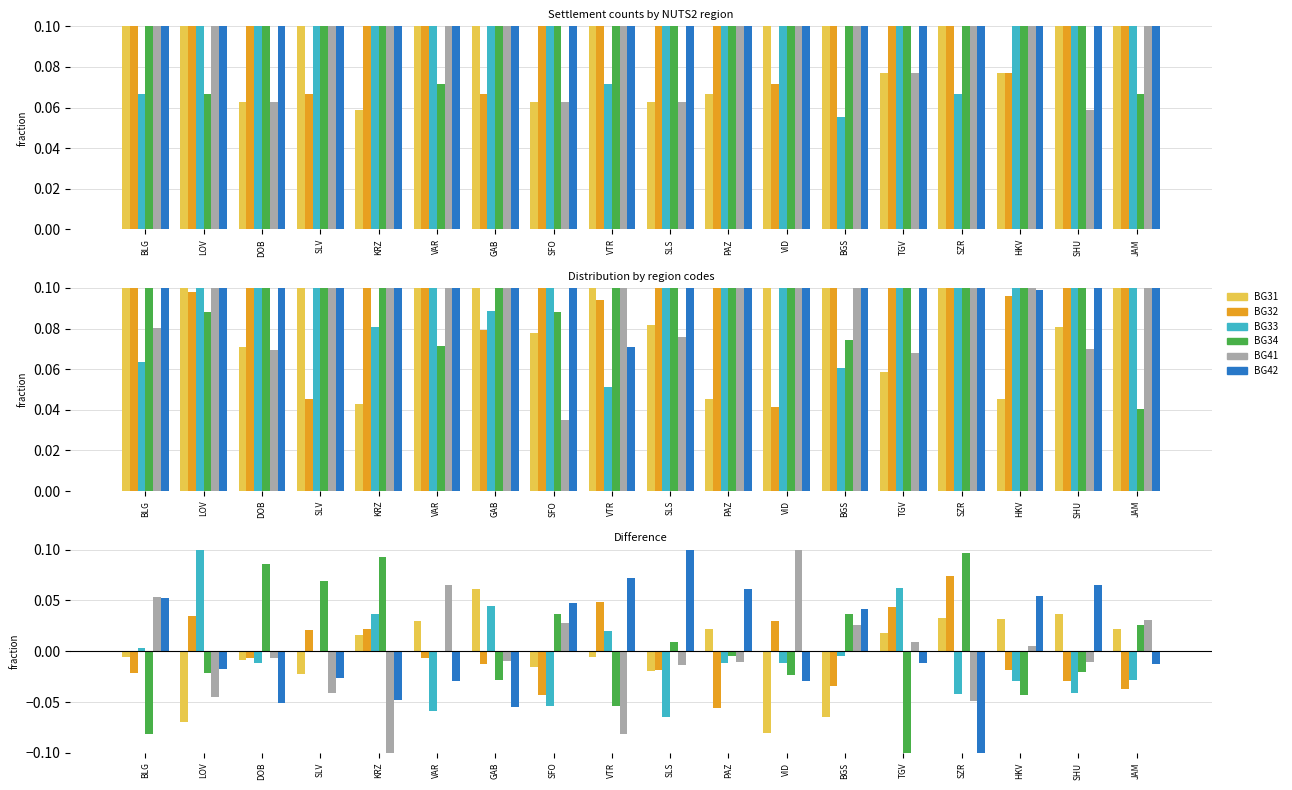

Rank the series by their maximum value, from highest to lowest.

BG33, BG41, BG42, BG34, BG32, BG31